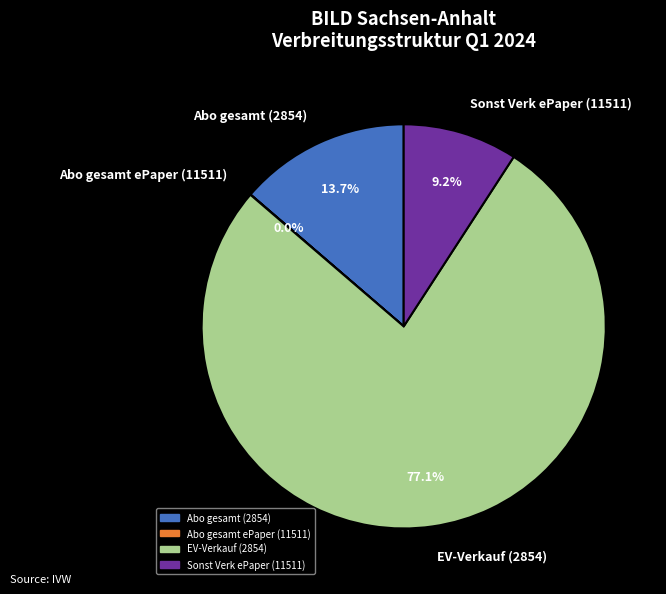

To the nearest percent, what percentage of the pie is EV-Verkauf (2854)?

77%